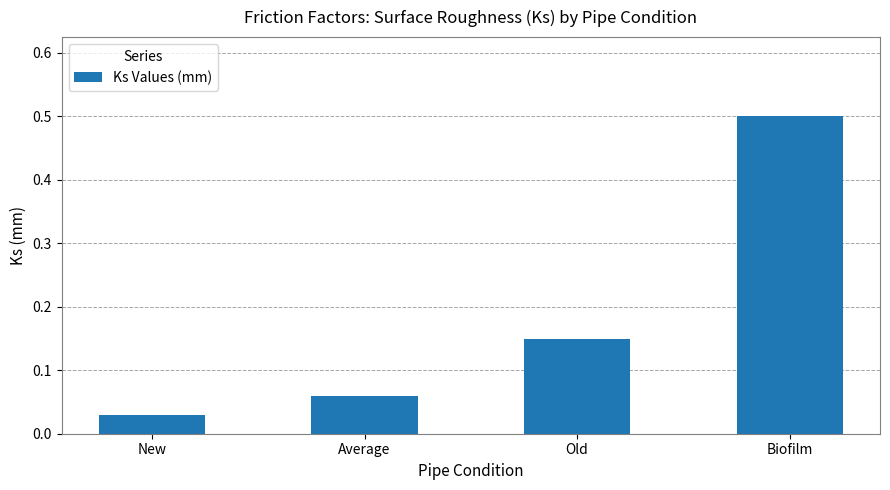

Is it true that the value at Biofilm is 0.7?

False